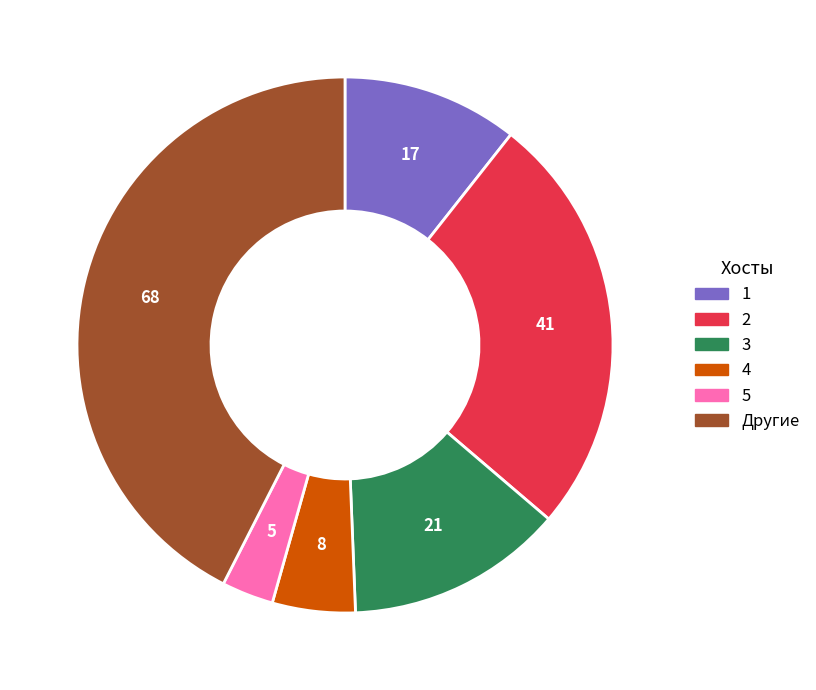

Is there a majority slice in this chart?

No